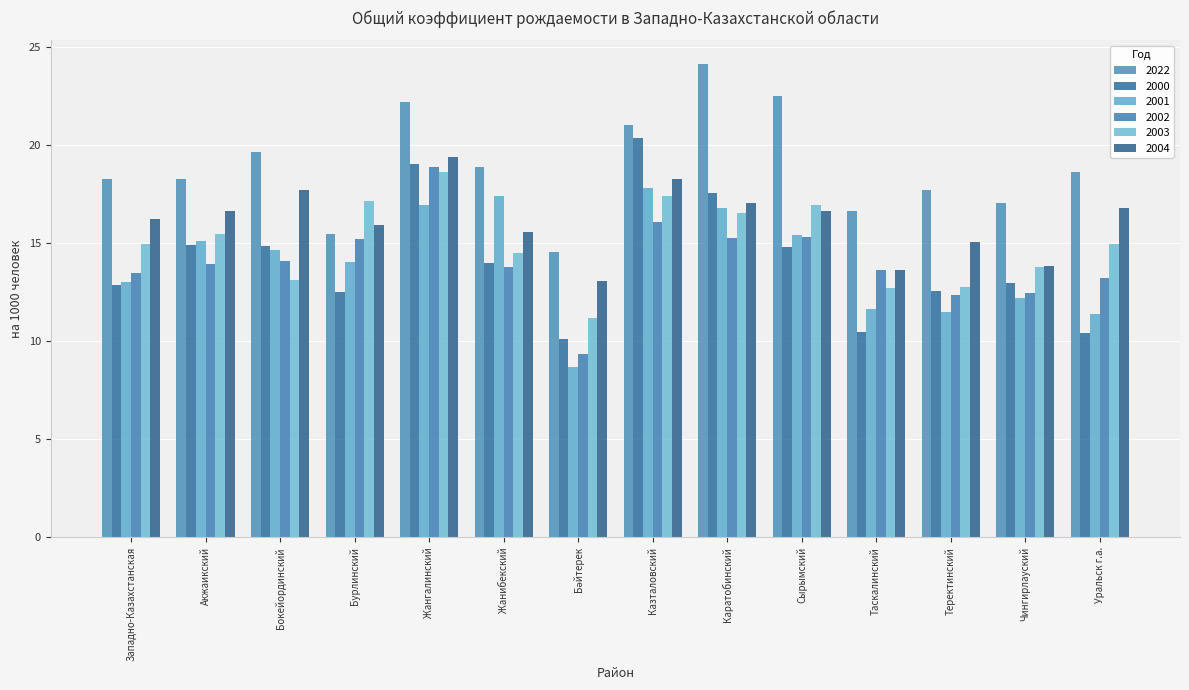

Is it true that 2004 equals 24.3 at Таскалинский?

False